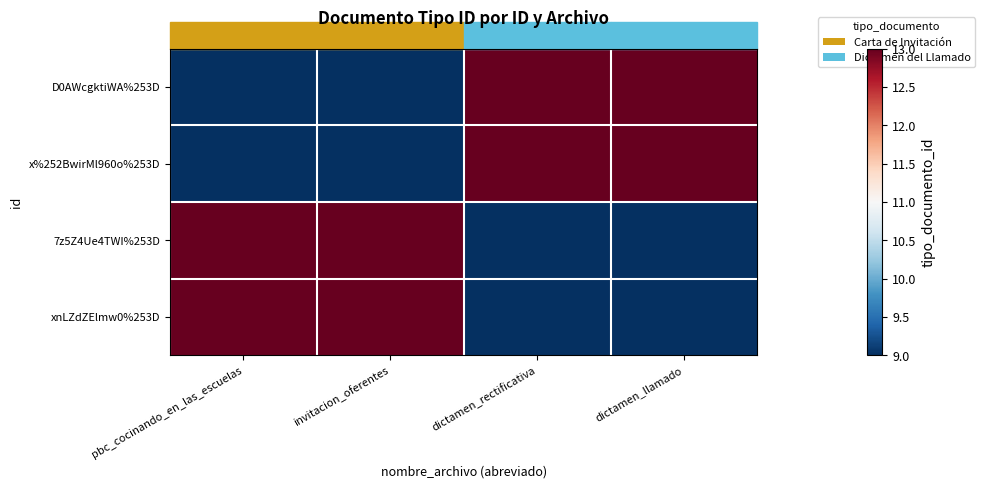

At how many categories does at least one series exceed 10?

4